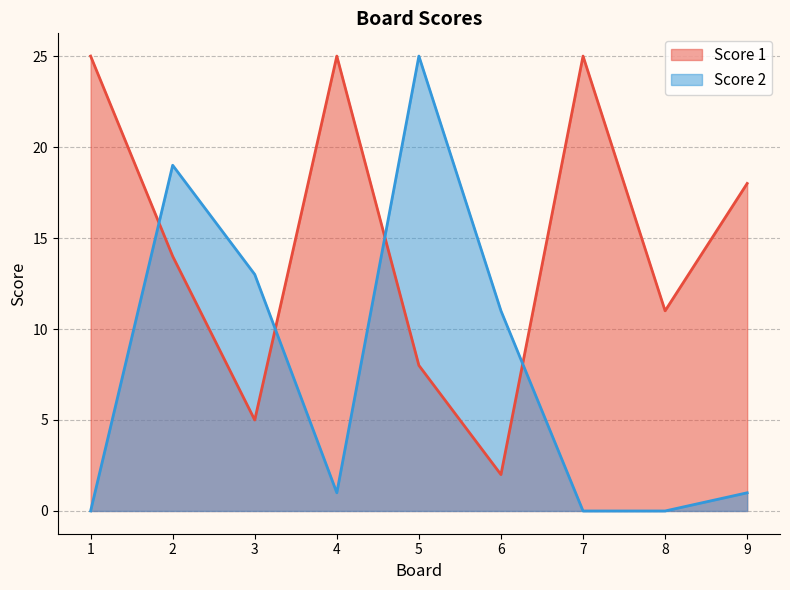

At which category is the sum across all series the highest?

2